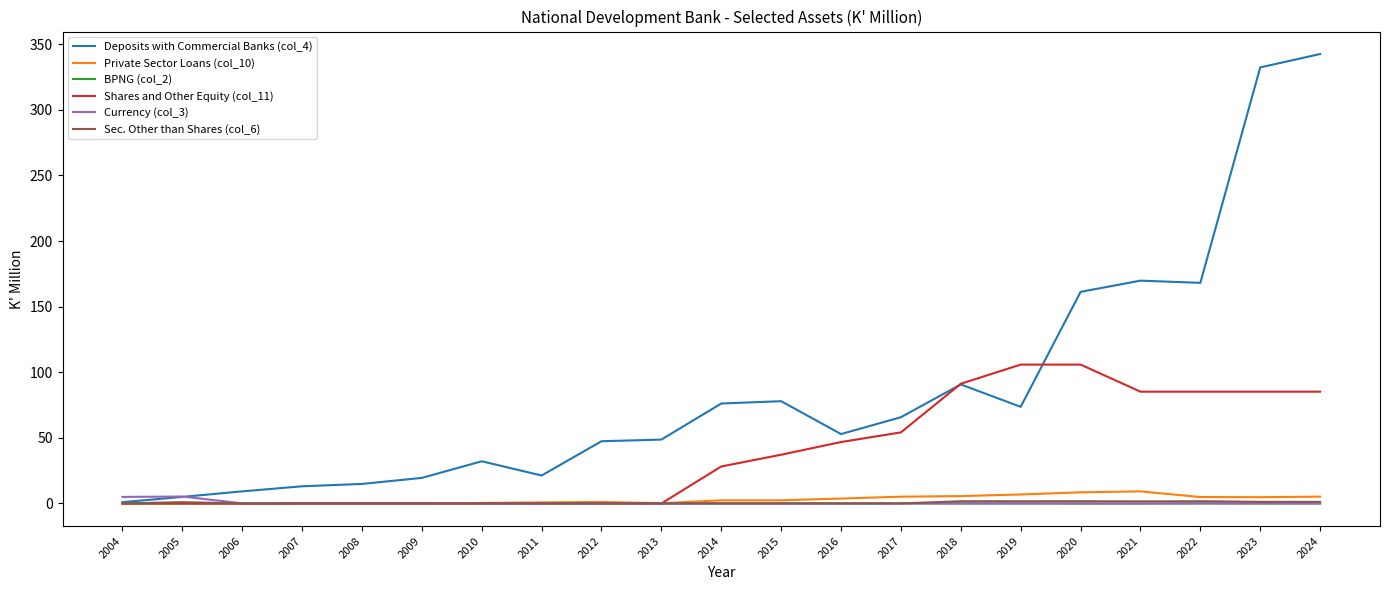

How many series are shown in this chart?

6